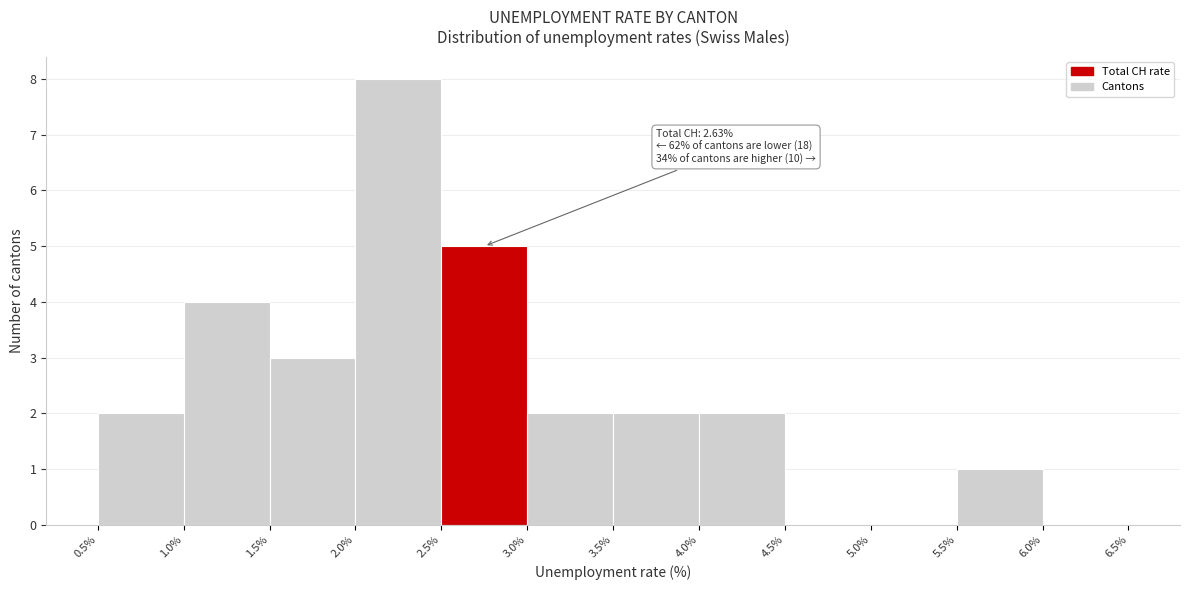

Over which range of the x-axis is the bar tallest?

2.0% to 2.5%